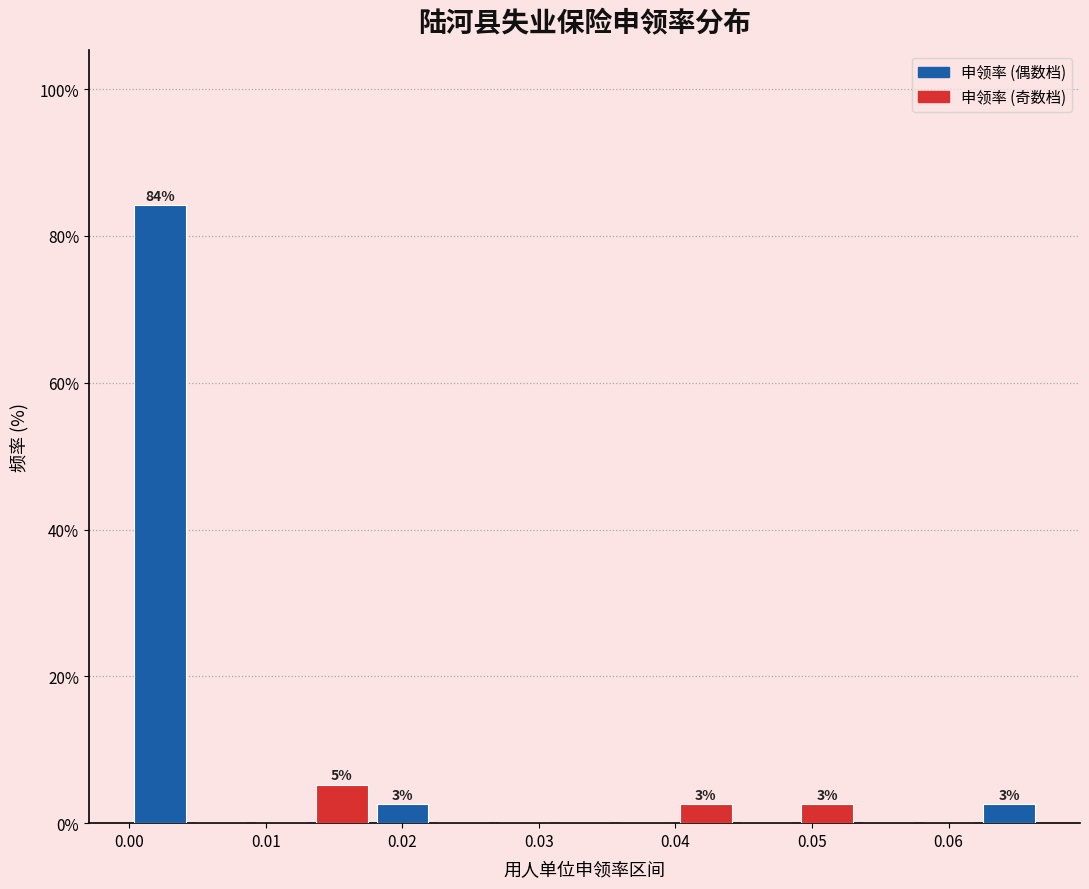

Over which range of the x-axis is the bar tallest?

0.000 to 0.004